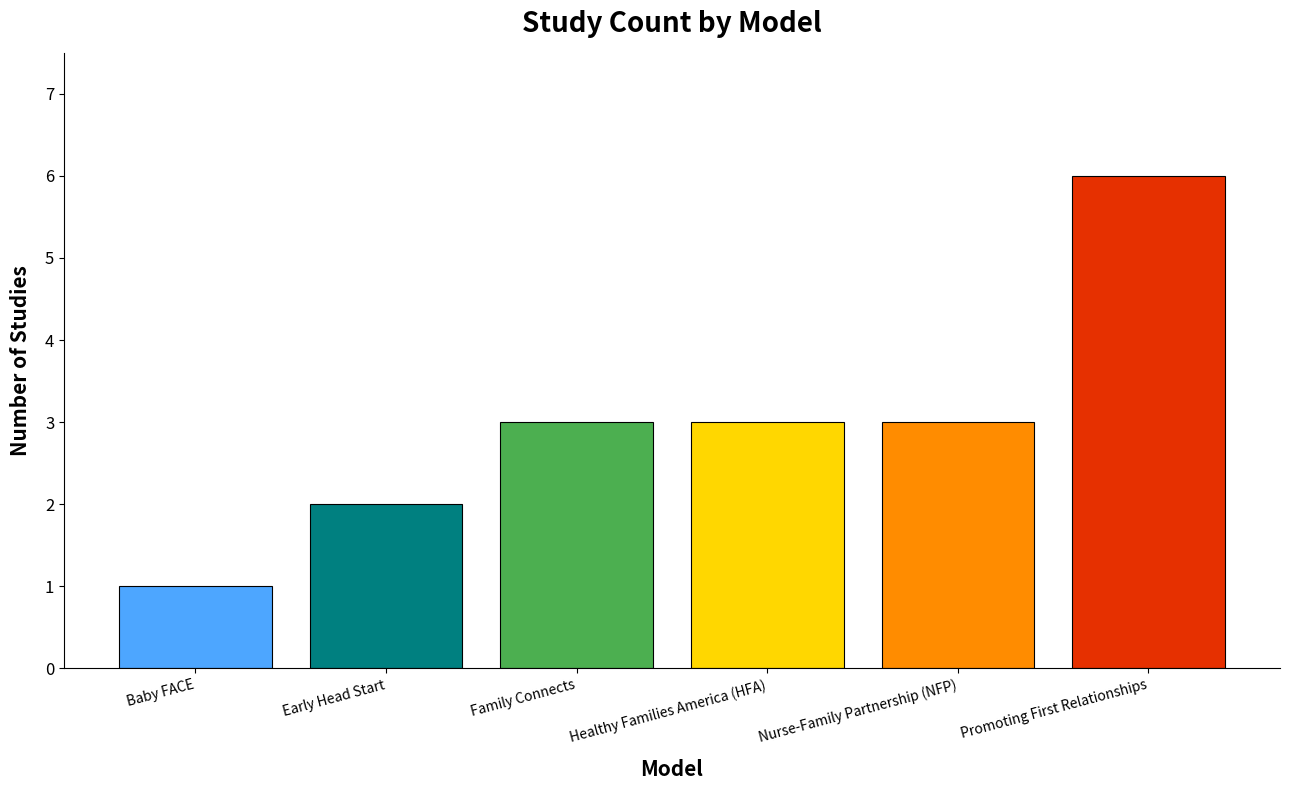

How many categories are shown in the chart?

6